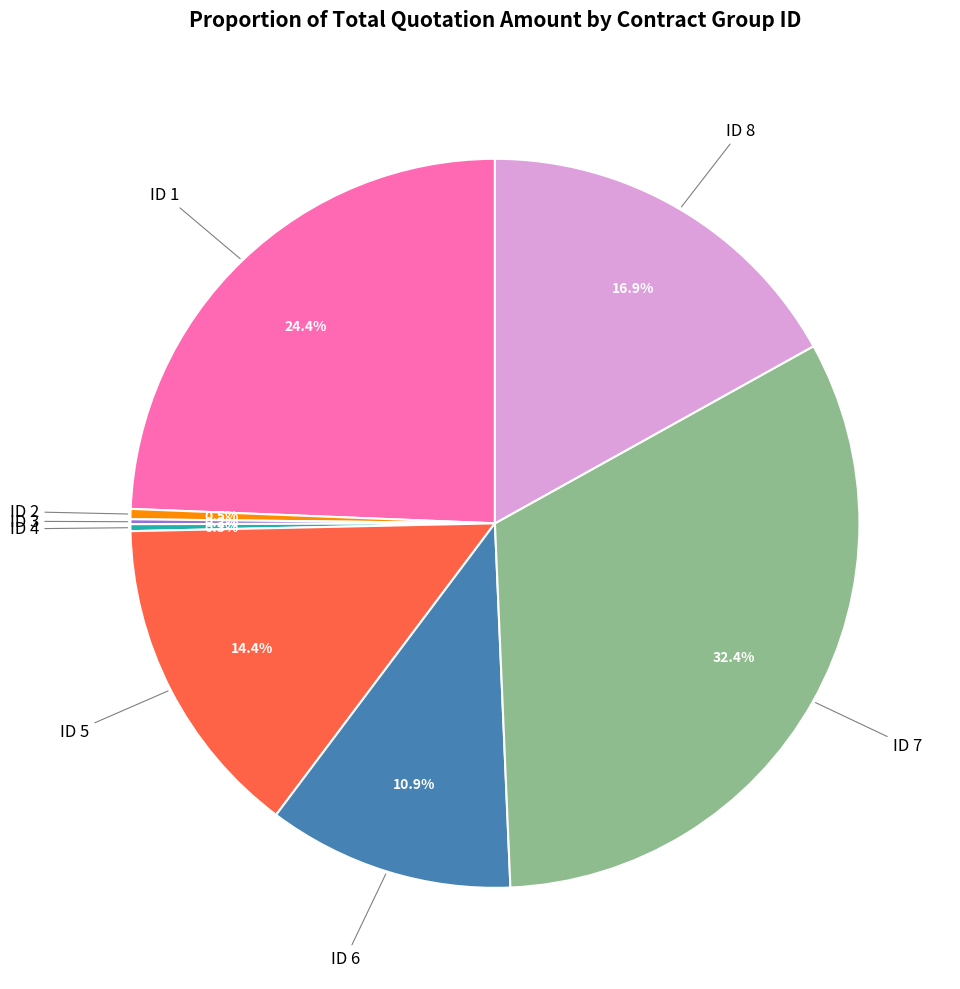

Is there a majority slice in this chart?

No